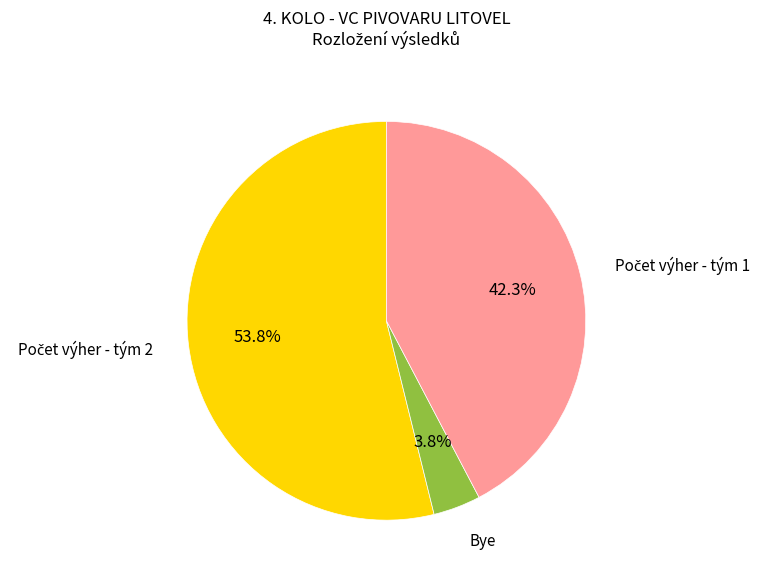

Which slice is the smallest?

Bye